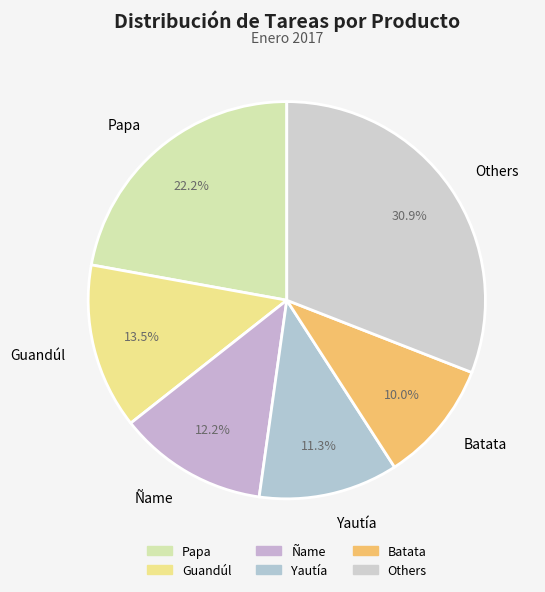

How many segments does this pie chart have?

6